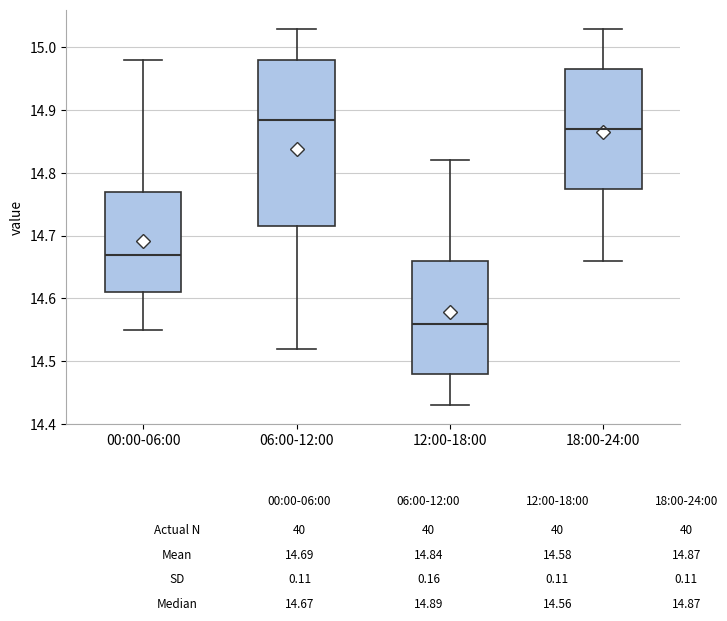

Which box has the highest median line?

06:00-12:00